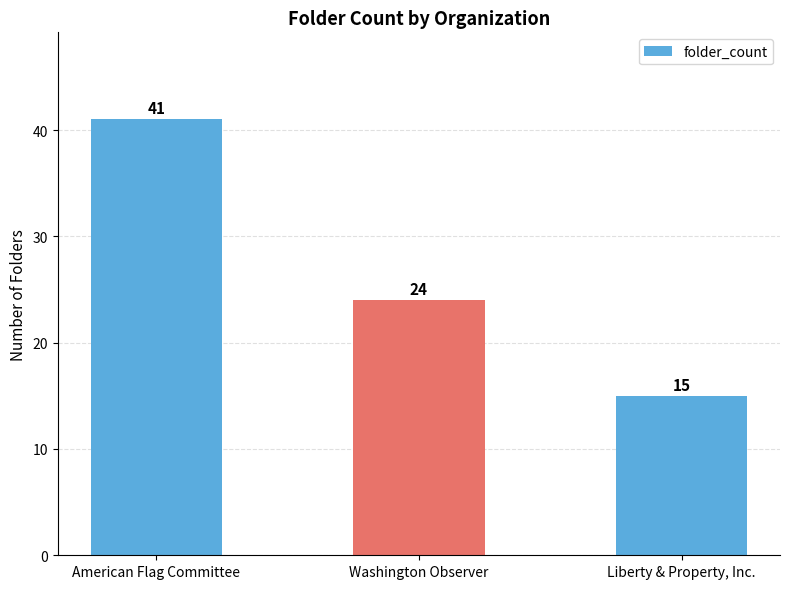

What is the difference between the second highest and minimum values?

9